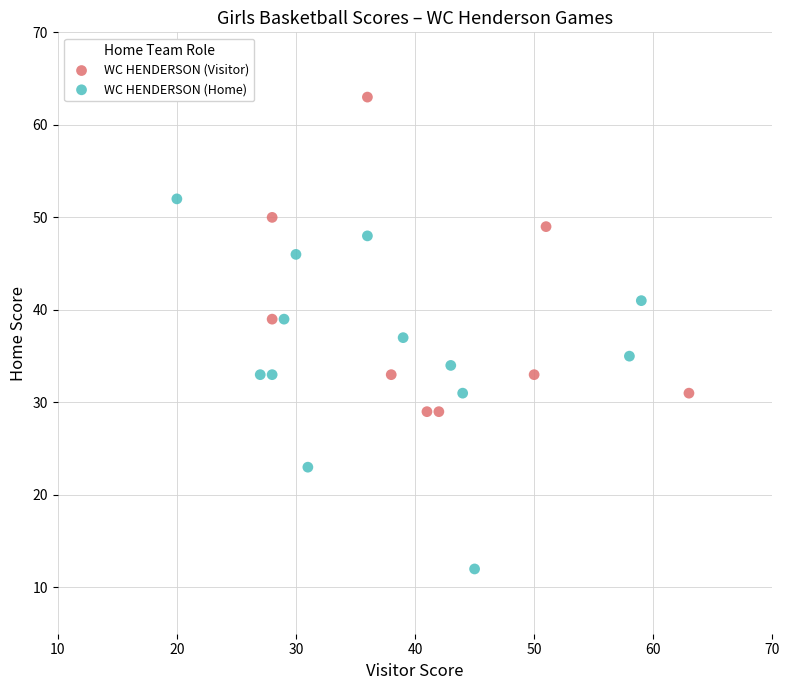

Which series reaches the minimum Y coordinate?

WC HENDERSON (Home)